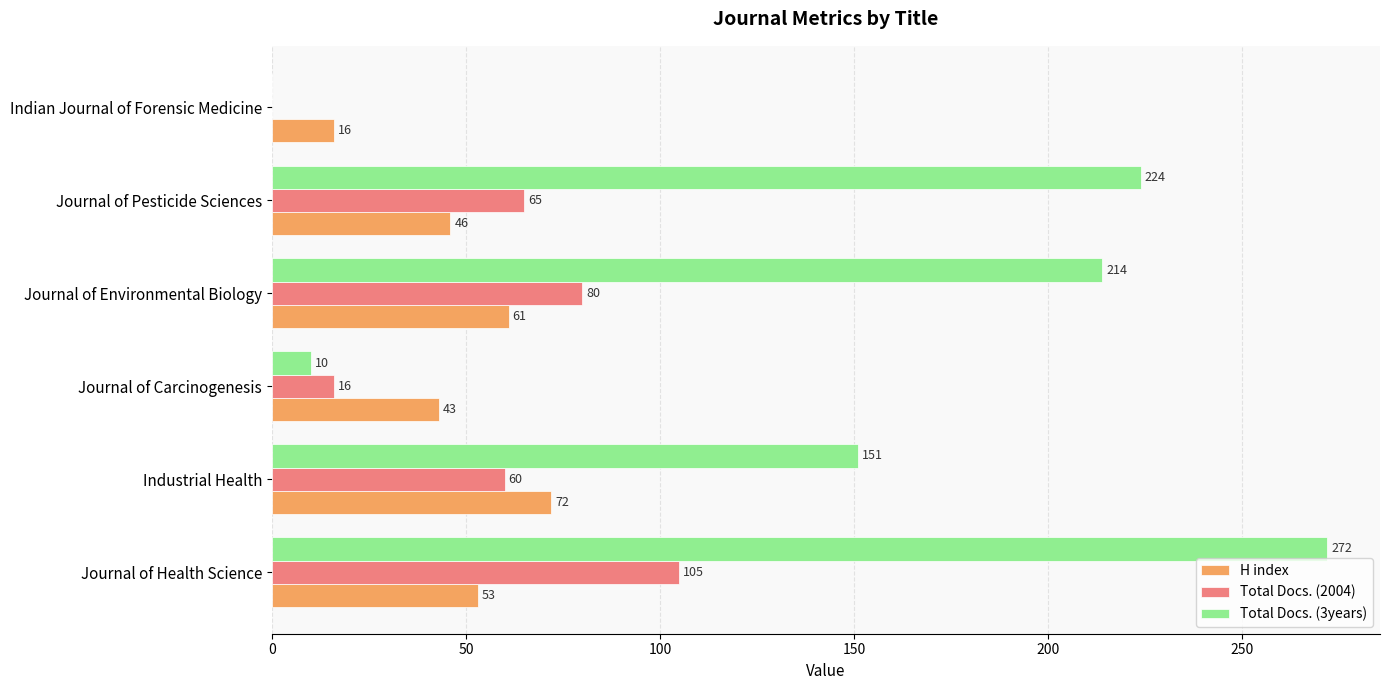

The Total Docs. (2004) series shows 60 at Industrial Health. True or false?

True